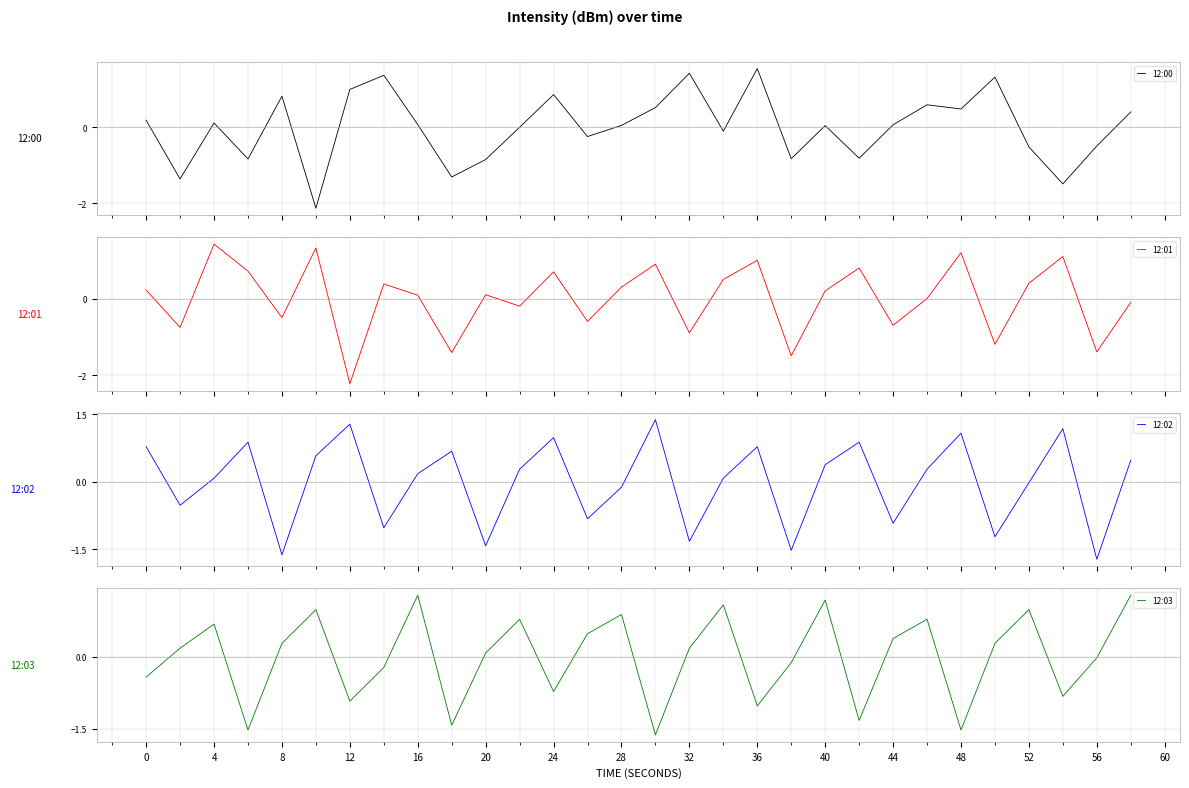

What is the smallest value displayed?

-2.2